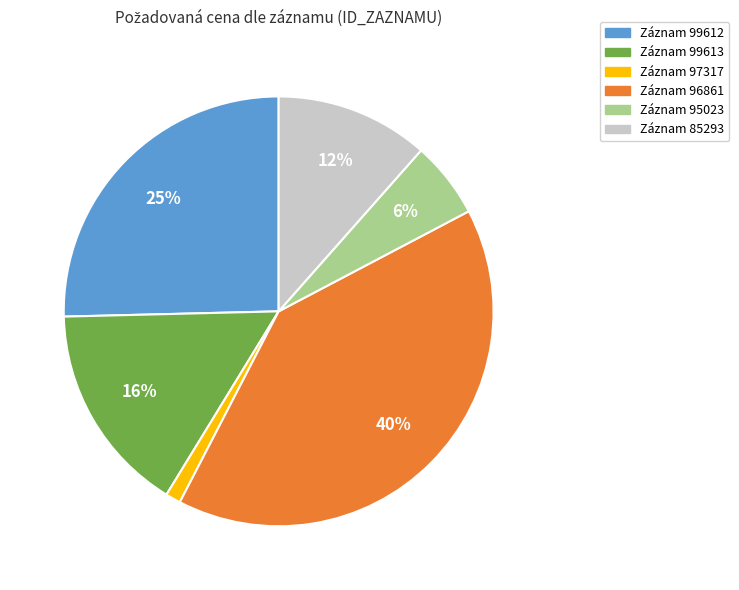

Is there a majority slice in this chart?

No